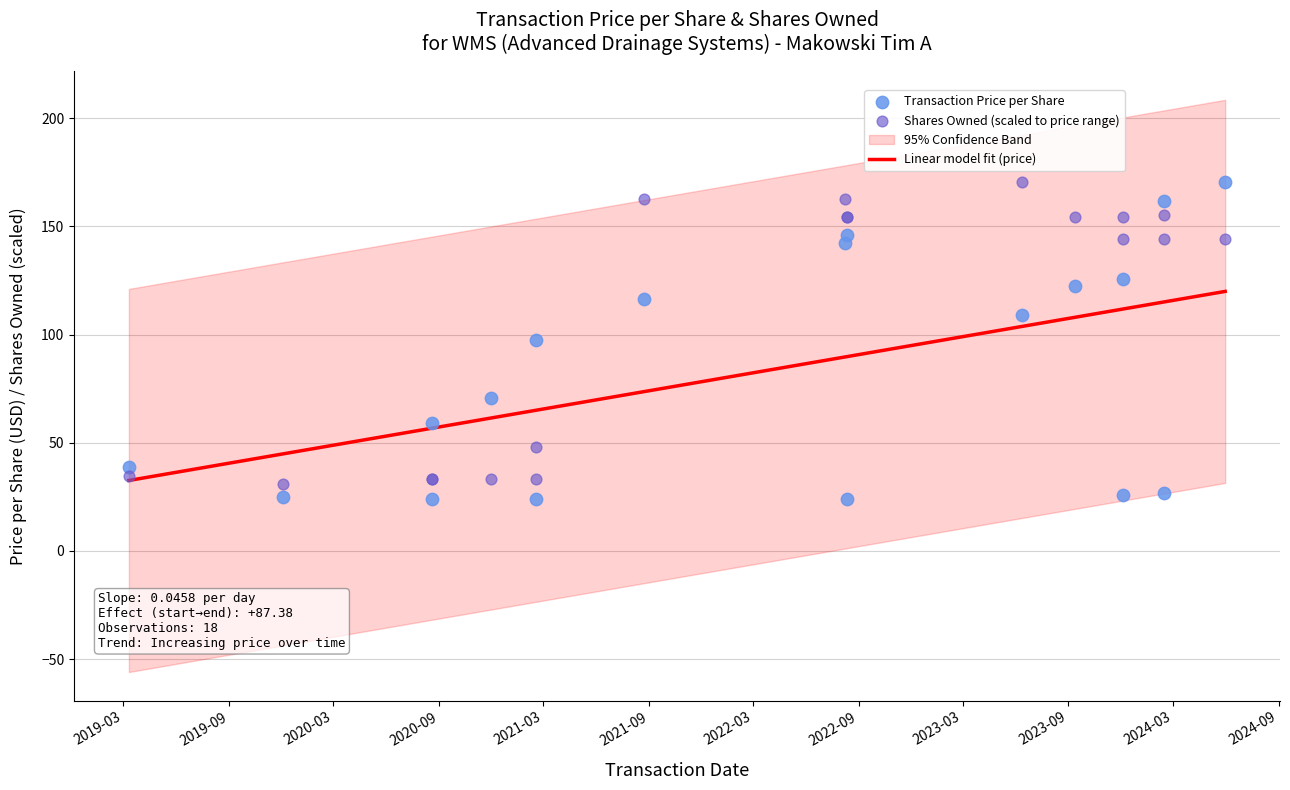

What is the highest value of the Linear model fit (price) series?

120.0